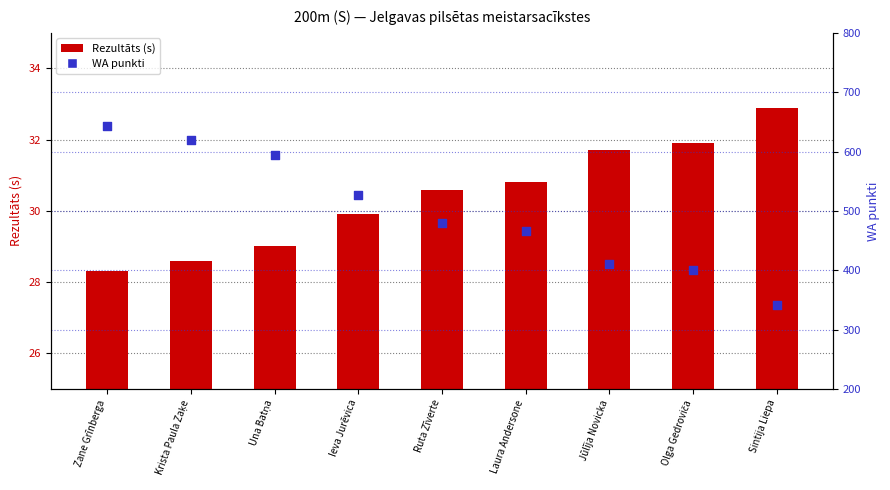

What is the total value across all series at Zane Grīnberga?

671.3